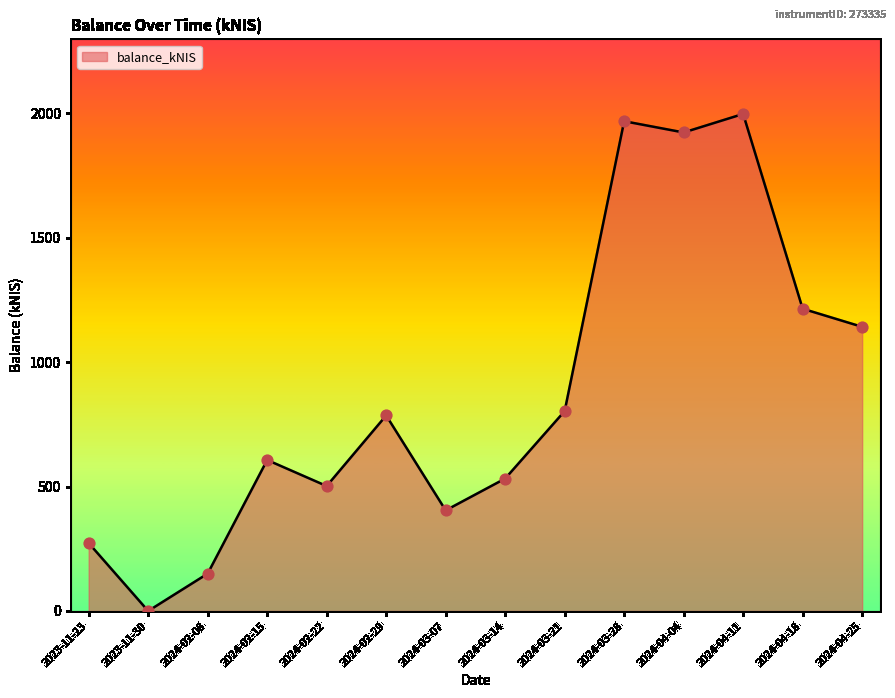

What is the change in value from 2024-02-08 to 2024-02-15?

+456.7